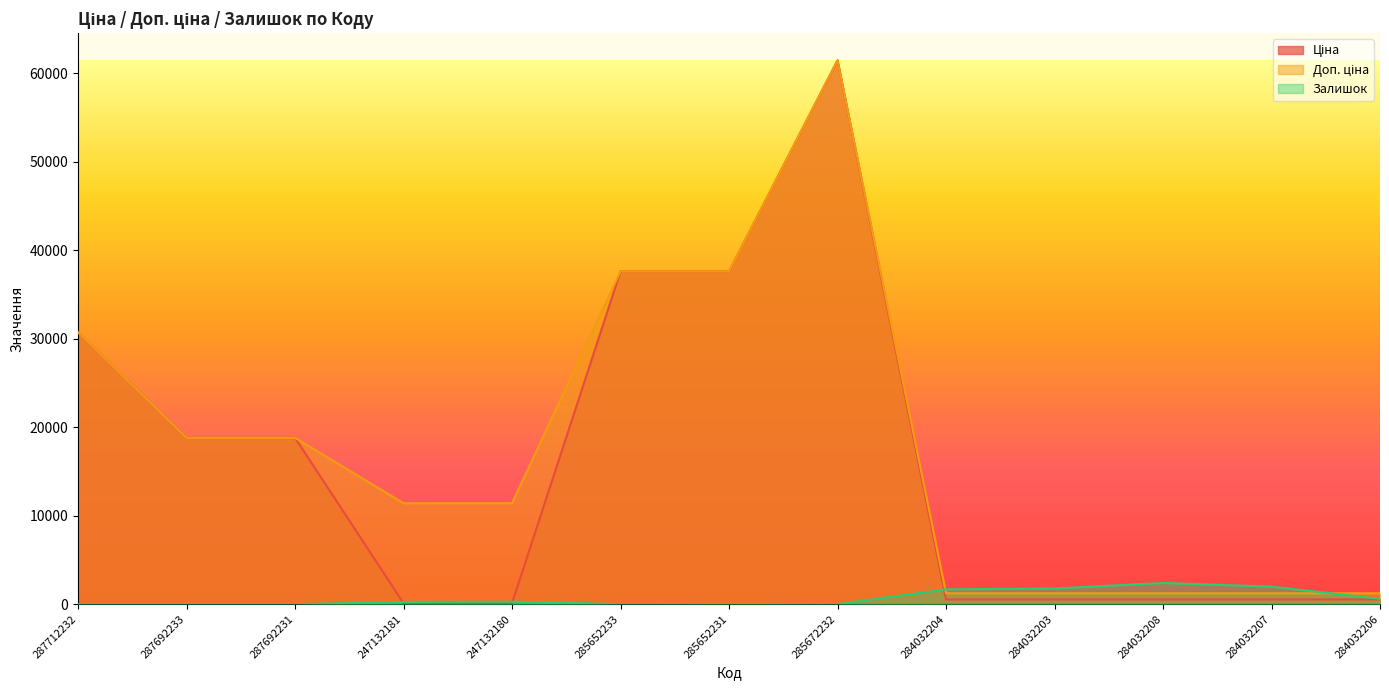

What are all the series names shown in the legend?

Ціна, Доп. ціна, Залишок